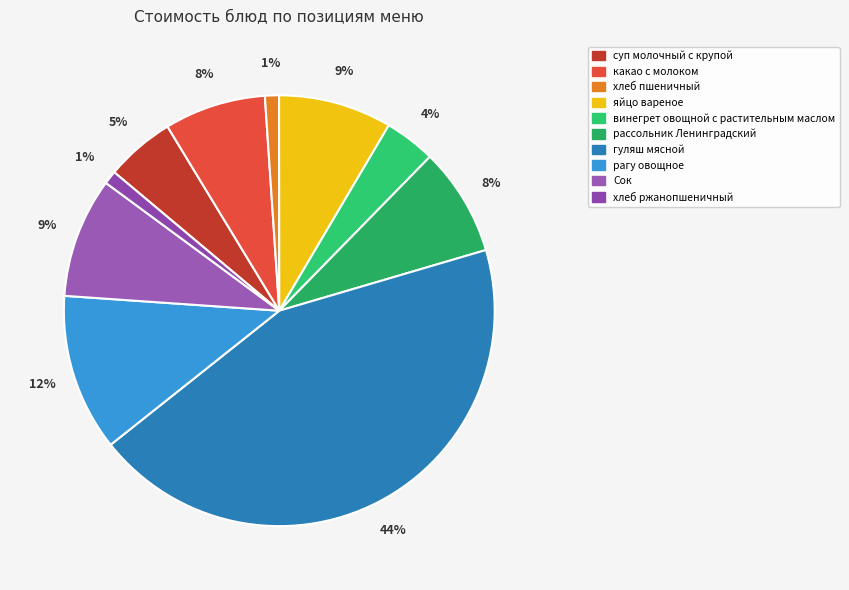

What portion of the pie excludes яйцо вареное?

91.5%